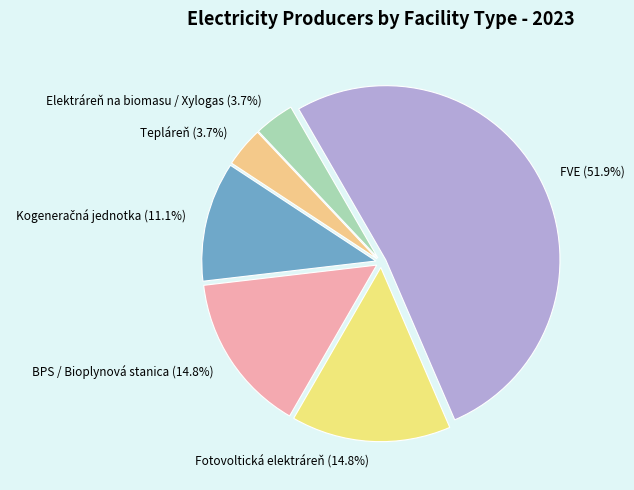

Which has a higher value, Tepláreň or Fotovoltická elektráreň?

Fotovoltická elektráreň